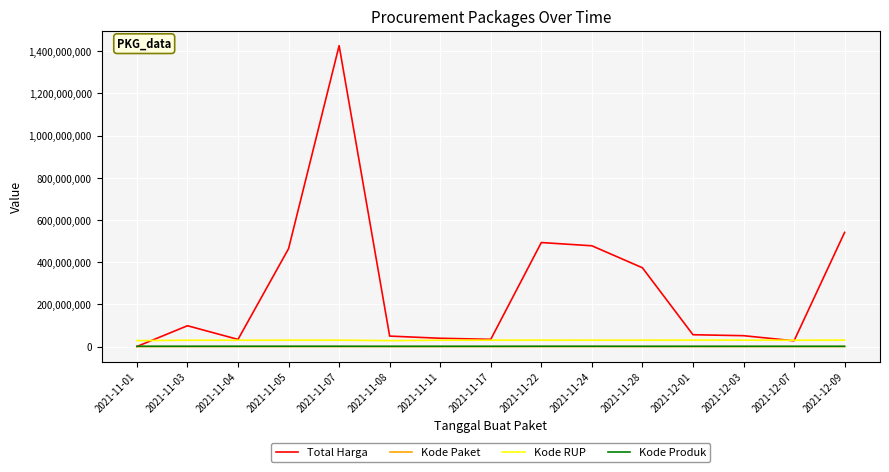

Which category has the highest value in the Total Harga series?

2021-11-07